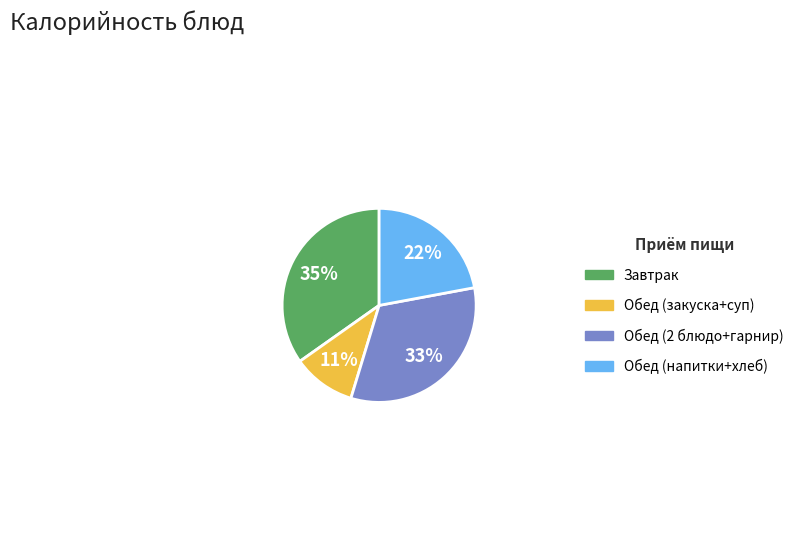

To the nearest percent, what percentage of the pie is Обед (закуска+суп)?

11%